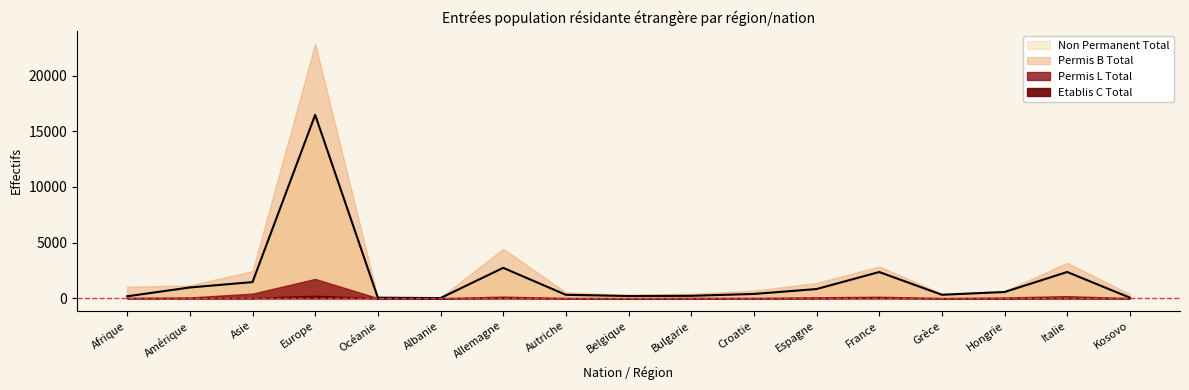

Is it true that Non Permanent Total equals 303 at Bulgarie?

False